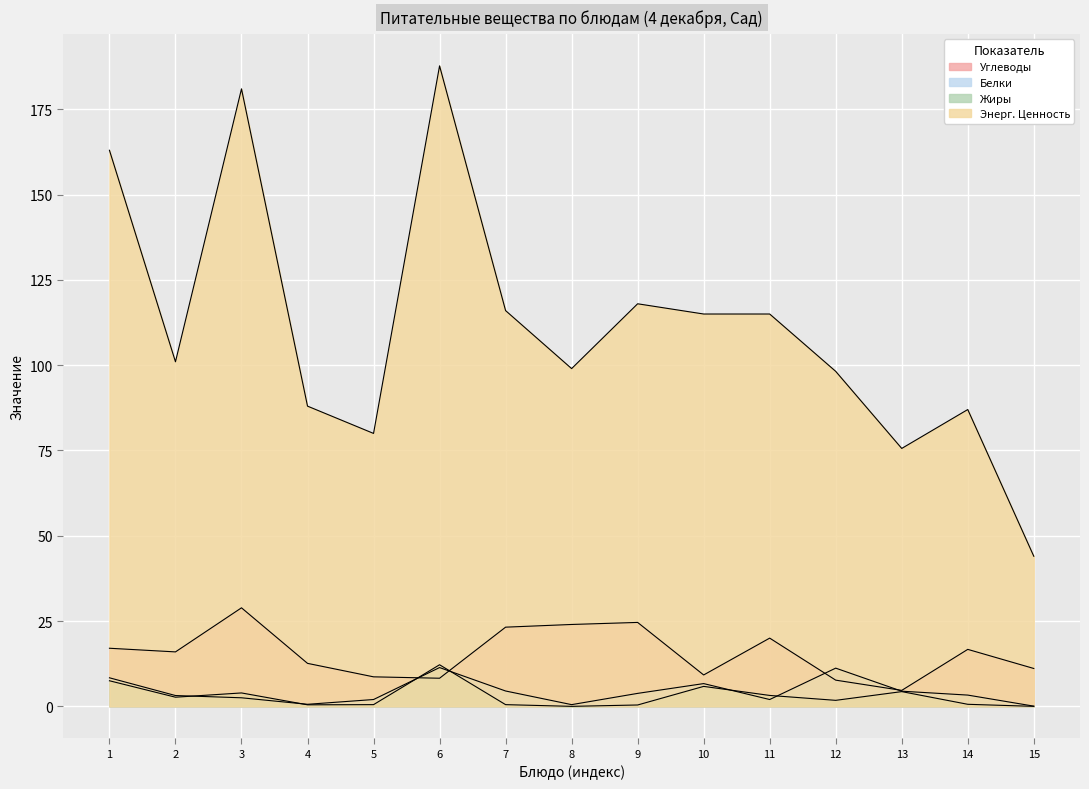

What is the average value of the Белки series?

4.3